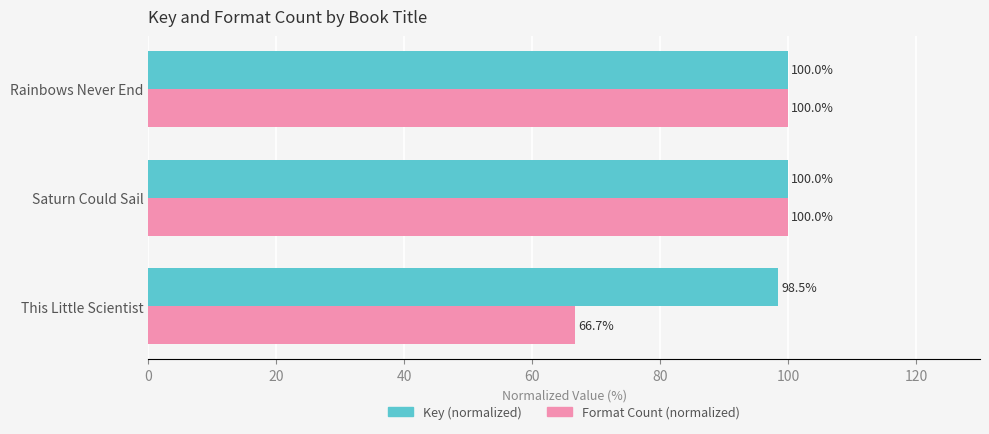

Which series changed the most between This Little Scientist and Rainbows Never End?

Format Count (normalized)